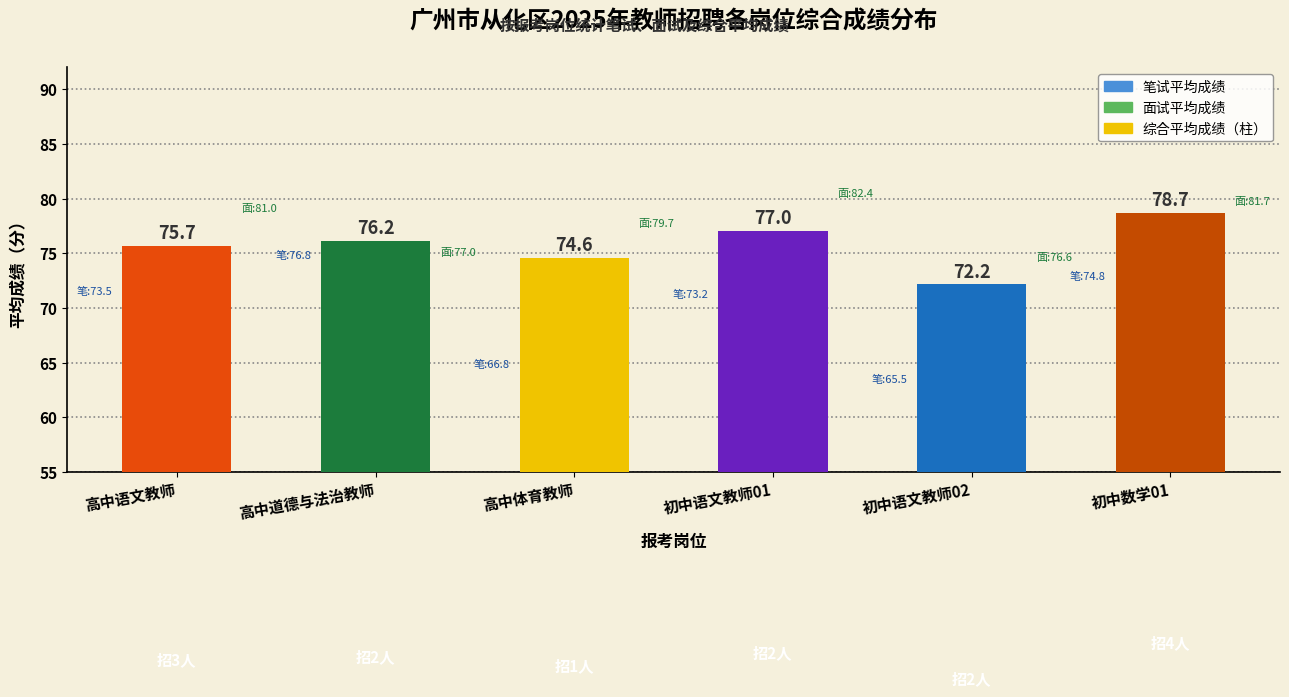

What is the greatest value displayed?

78.7